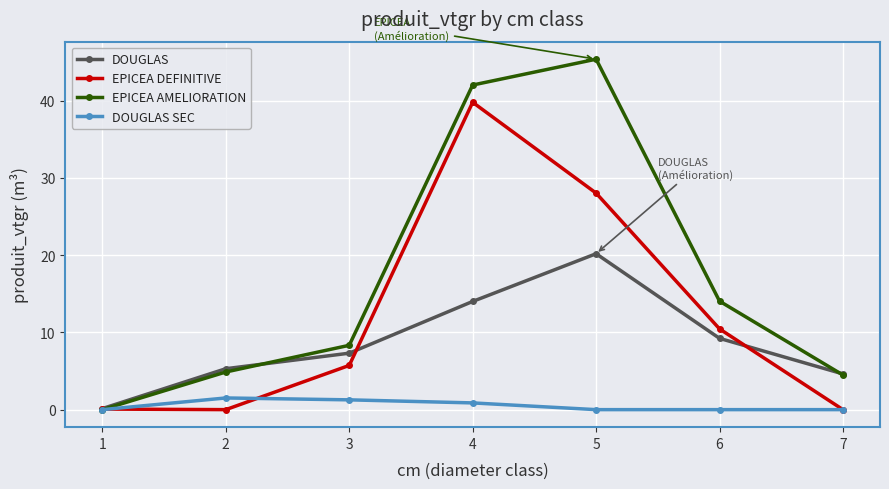

Is it true that EPICEA DEFINITIVE equals 6.5 at 6?

False